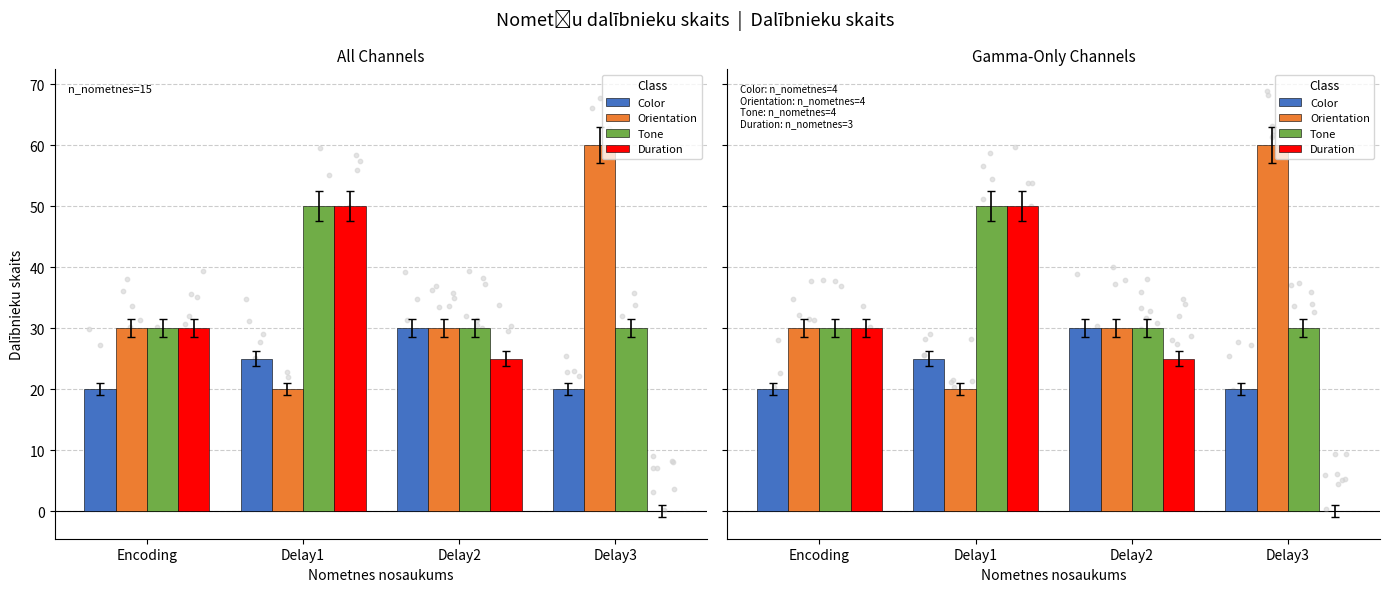

What are all the series names shown in the legend?

Color, Orientation, Tone, Duration